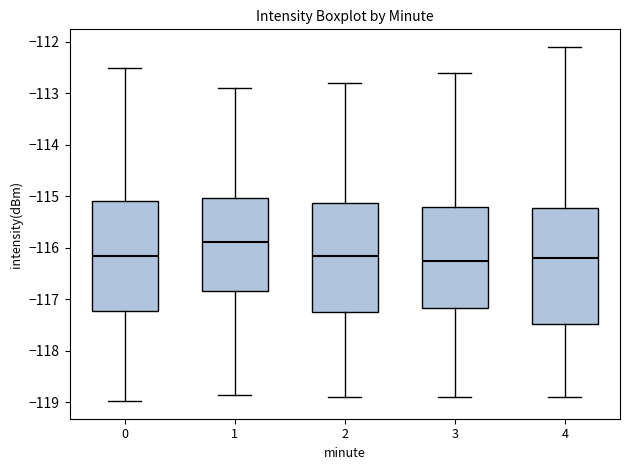

Where does the lower whisker of the box at x = 2 end on the y-axis? The values are not printed on the chart, so give them approximately, as read against the axis.

-118.9